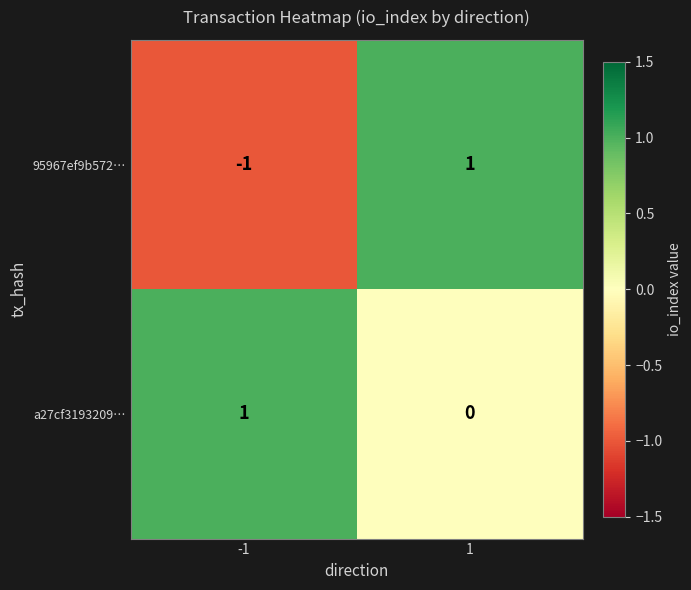

At which category is the sum across all series the highest?

1